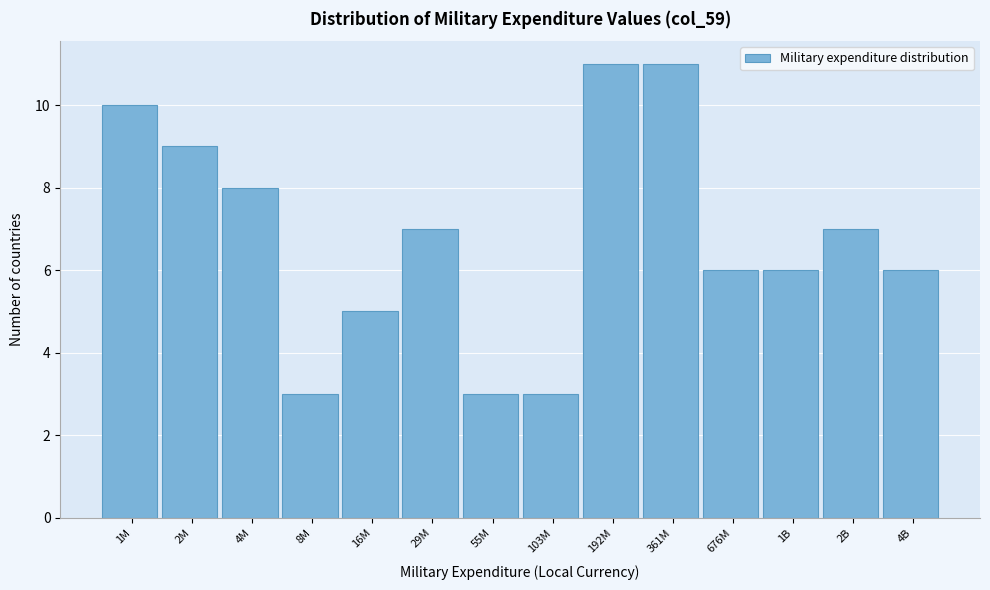

Reading right to left, extract all data points from this chart.

6	7	6	6	11	11	3	3	7	5	3	8	9	10